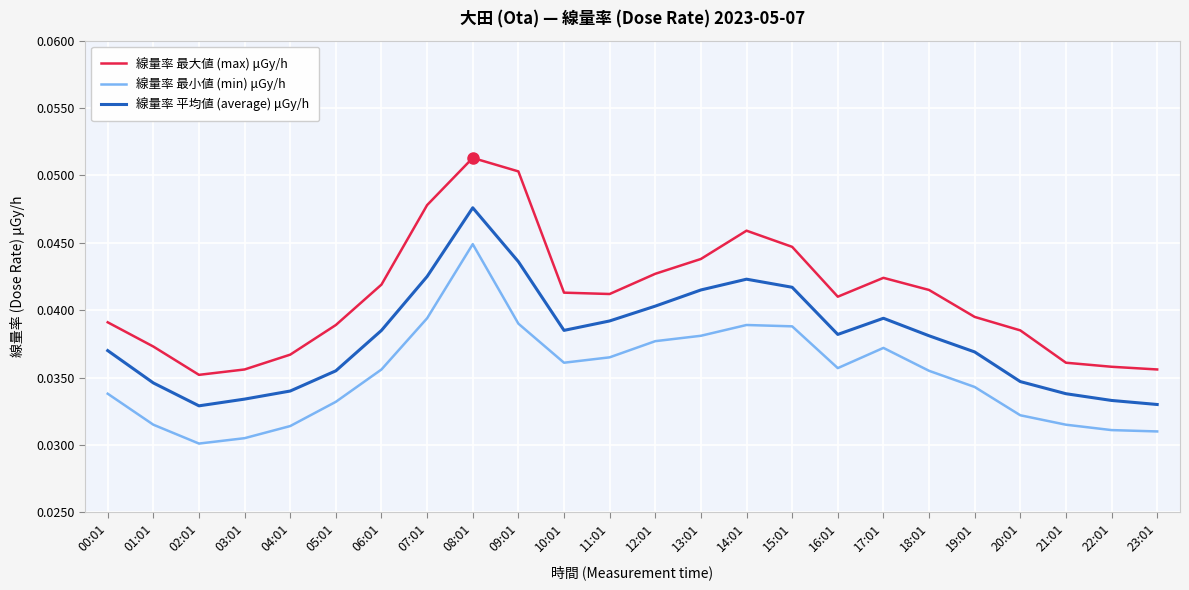

What position from the left is 13:01?

14